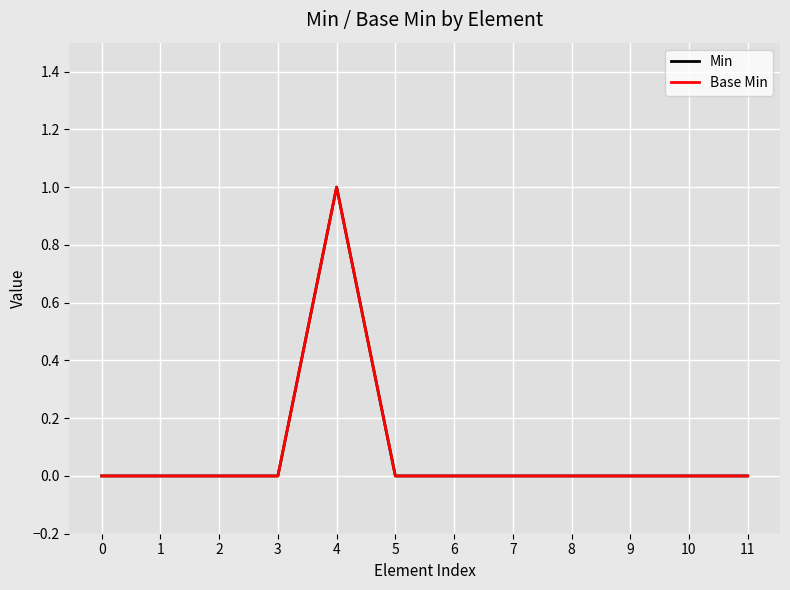

Is it true that Base Min equals 0 at 10?

True